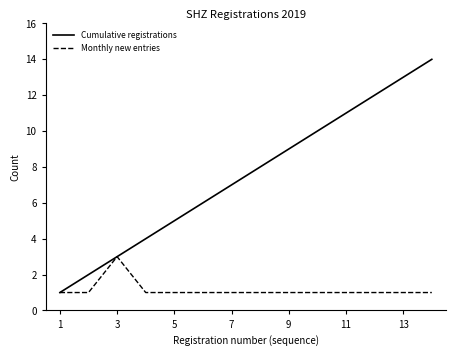

Does the chart display data point markers on the line(s)?

No